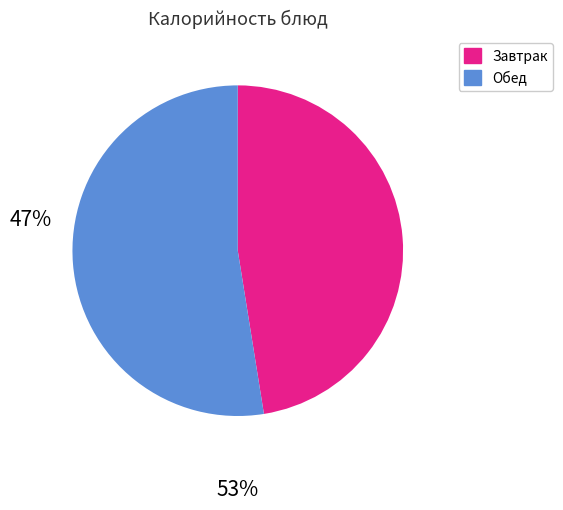

Is there any slice that represents more than half of the pie?

Yes